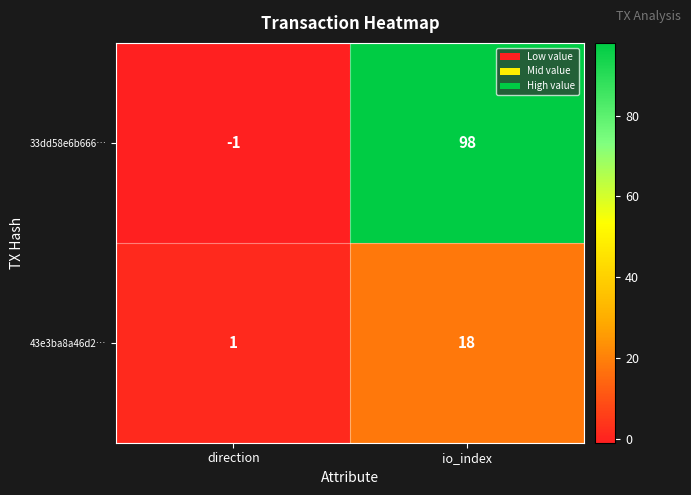

What is the difference between the maximum and minimum values in the 43e3ba8a46d2… series?

17